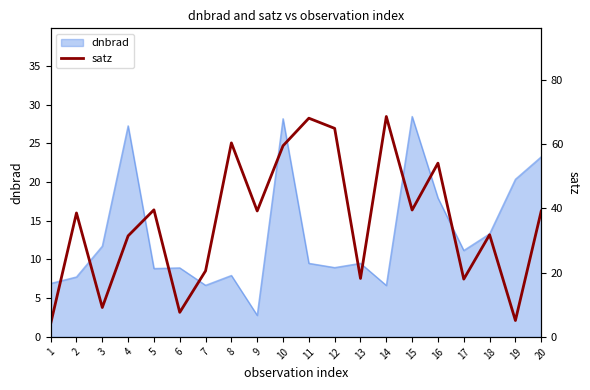

What is the greatest value displayed?

68.6